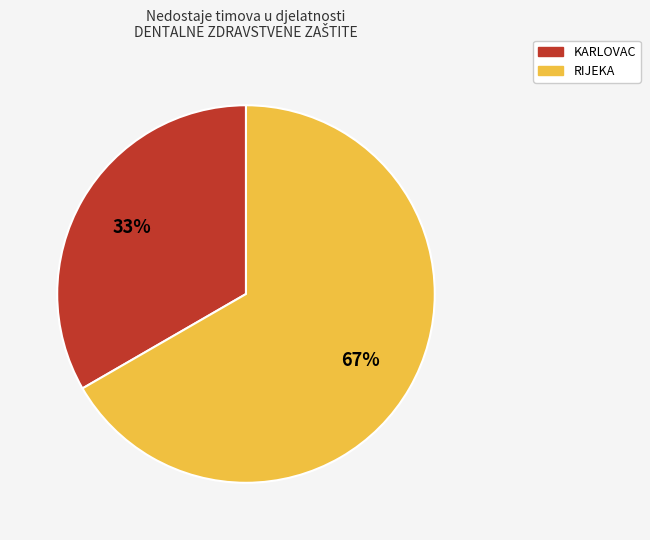

Rank the categories by value from lowest to highest.

KARLOVAC, RIJEKA